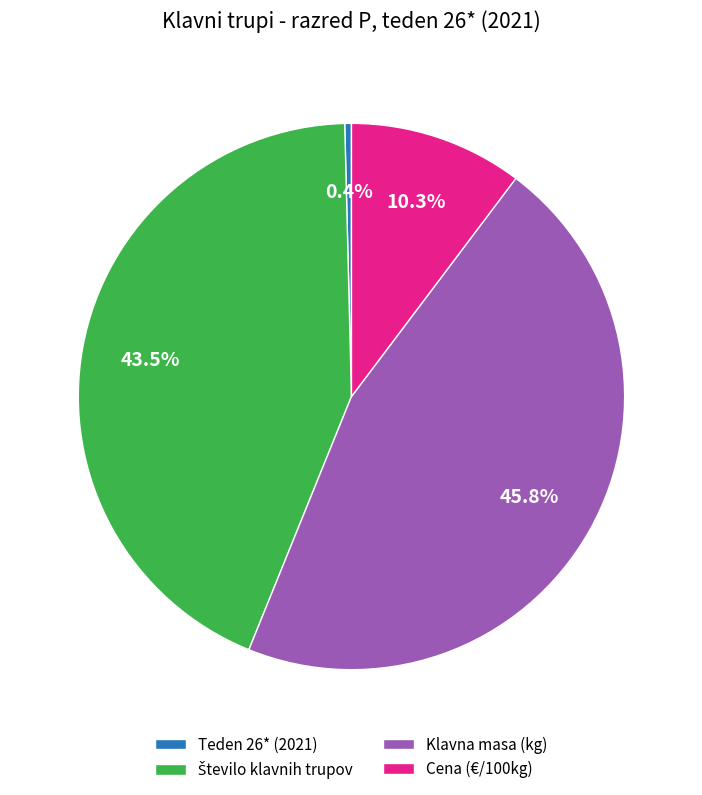

Is Klavna masa (kg) the majority of the pie?

No